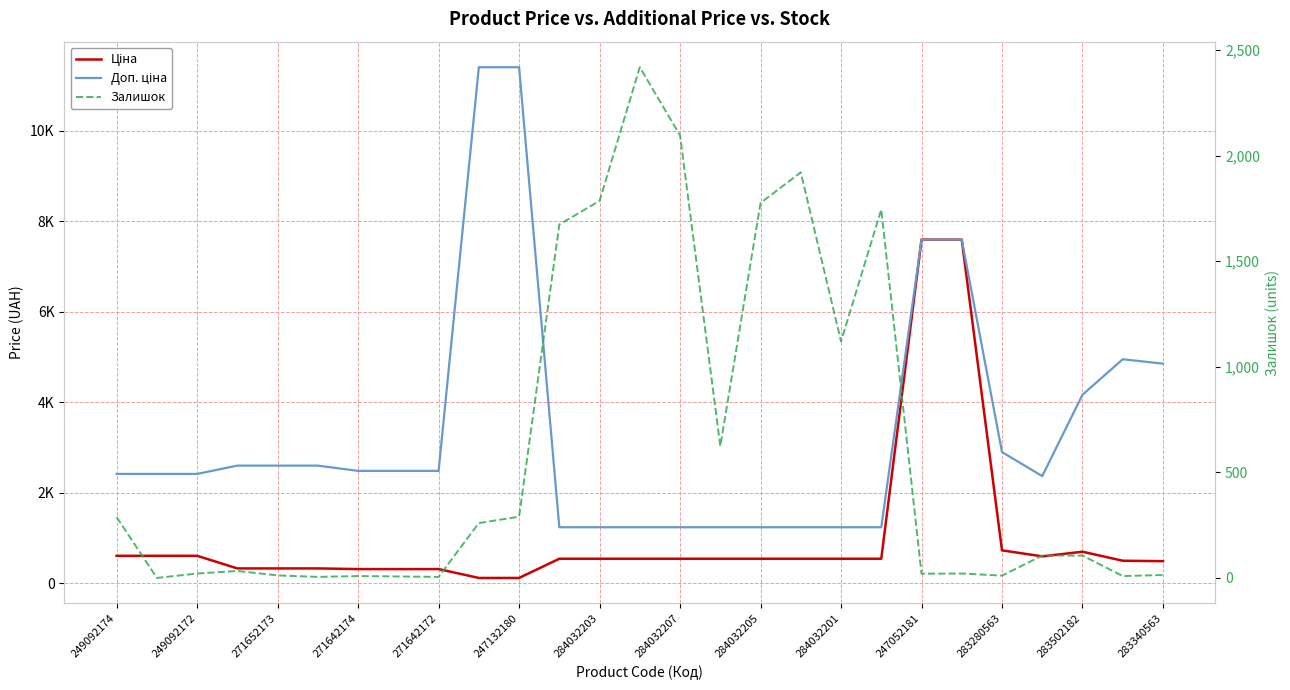

Is the value of Доп. ціна at 284032205 greater than the value of Залишок at 283340563?

Yes